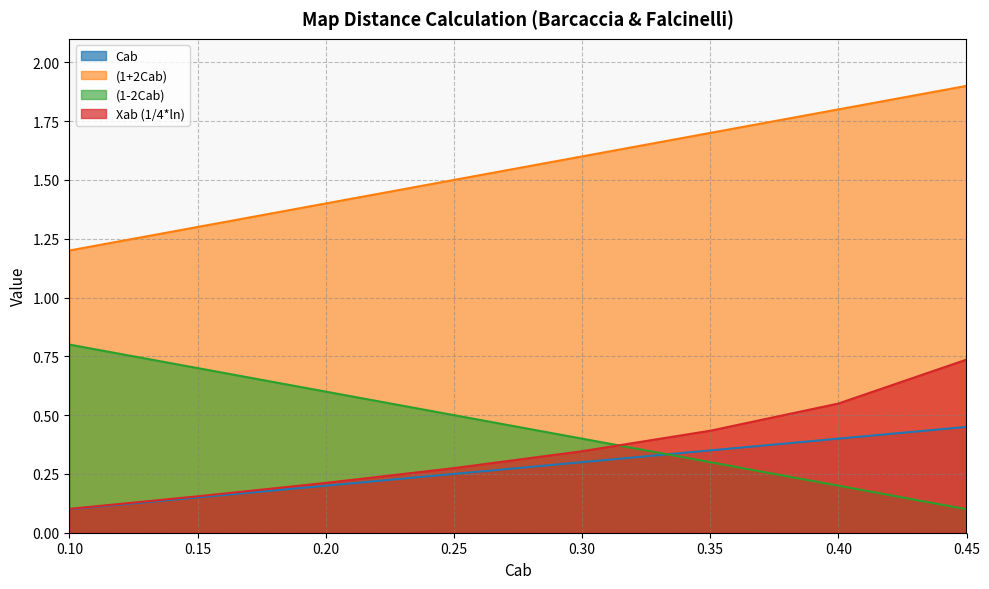

How many lines are shown in the chart?

4